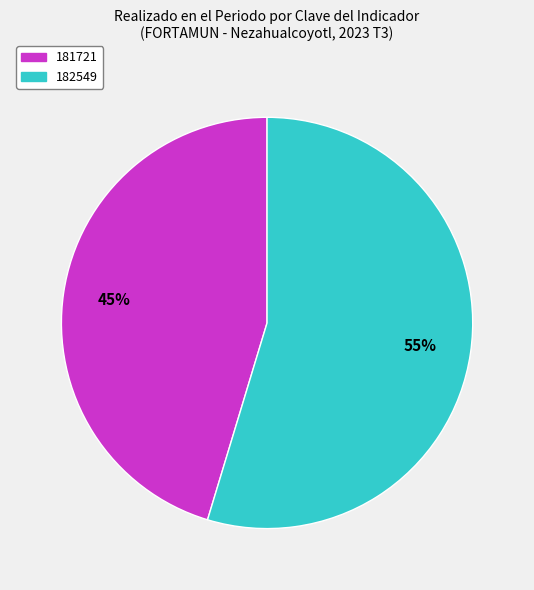

Does 181721 account for over 50% of the chart?

No